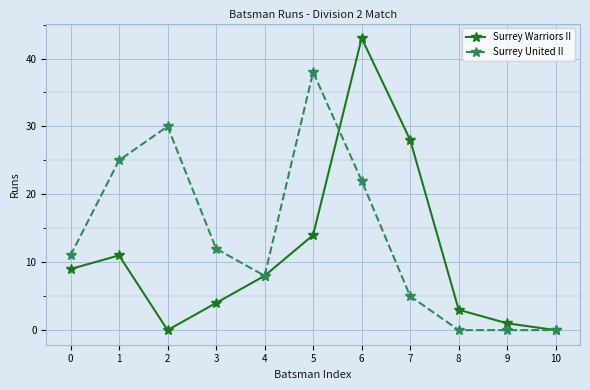

True or false: Surrey Warriors II has a value of 3 at 4.

False